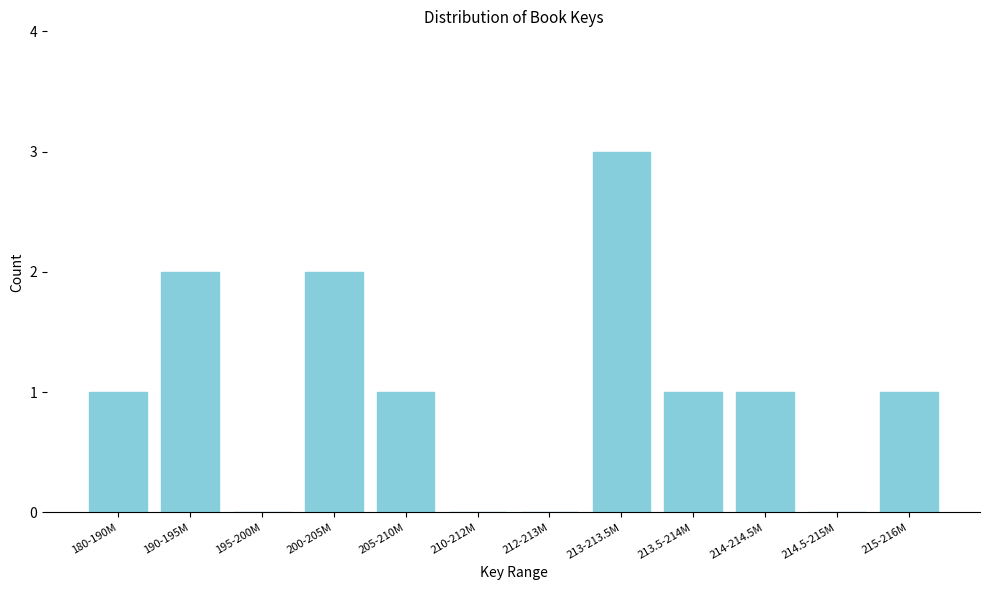

Reading left to right, list all the values displayed in this chart.

180-190M=1	190-195M=2	195-200M=0	200-205M=2	205-210M=1	210-212M=0	212-213M=0	213-213.5M=3	213.5-214M=1	214-214.5M=1	214.5-215M=0	215-216M=1